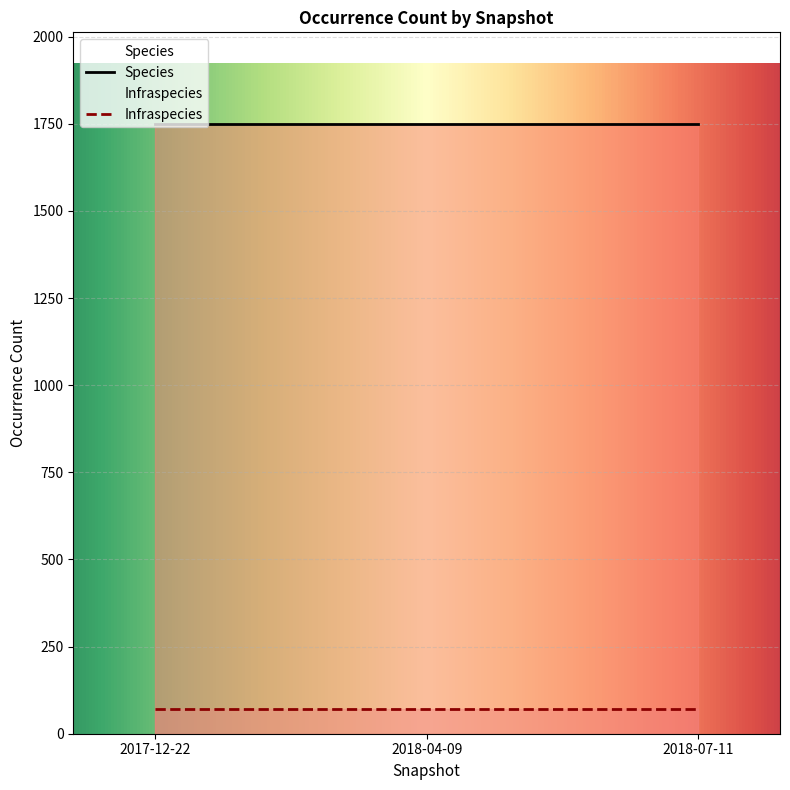

What is the minimum value shown in the chart?

72